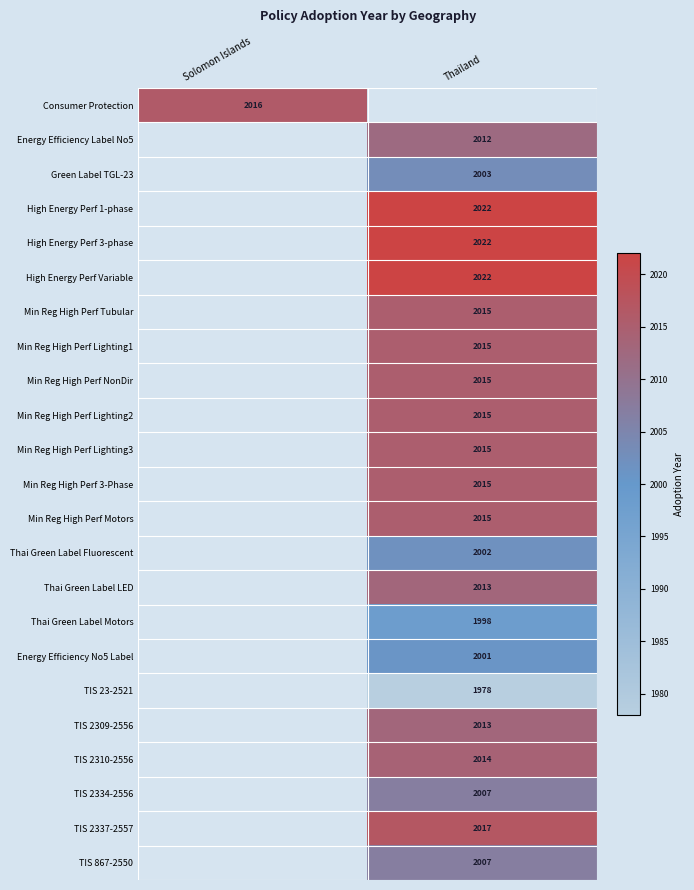

The High Energy Perf 3-phase series shows 3172 at Thailand. True or false?

False